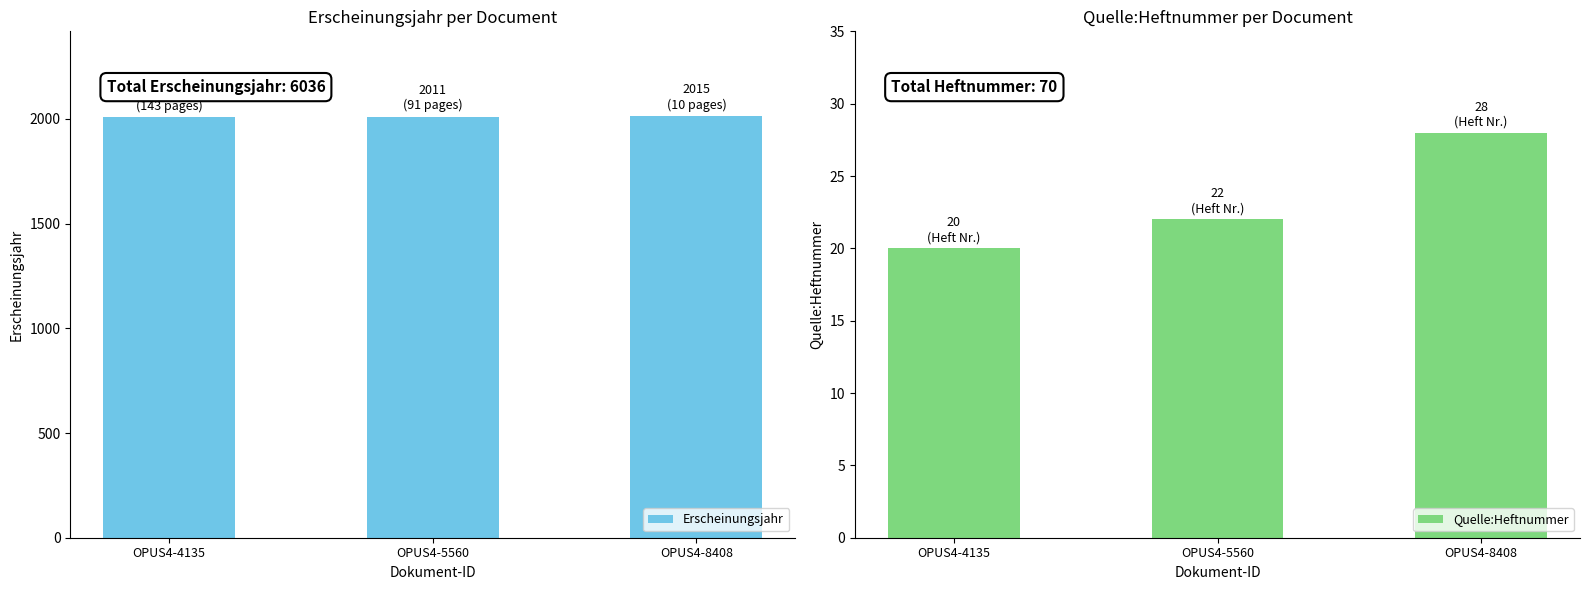

What is the smallest value displayed?

20